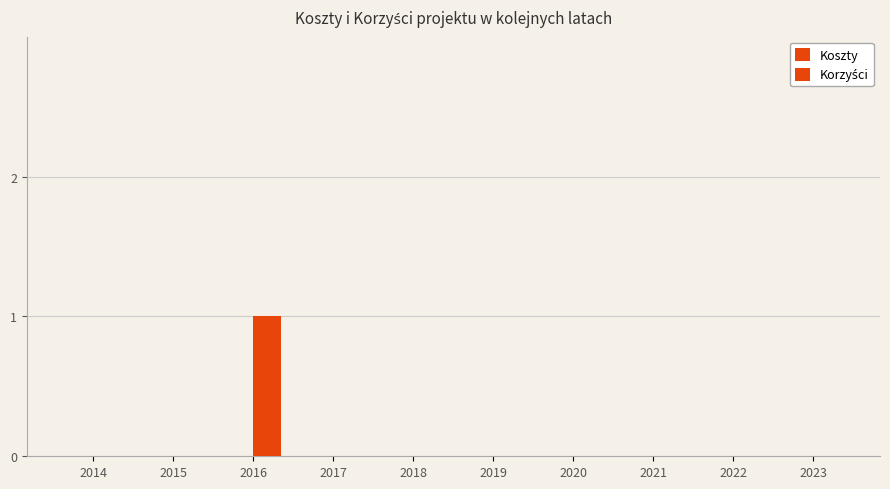

Reading right to left, extract all data points from this chart.

Koszty: 2023=0	2022=0	2021=0	2020=0	2019=0	2018=0	2017=0	2016=0	2015=0	2014=0
Korzyści: 2023=0	2022=0	2021=0	2020=0	2019=0	2018=0	2017=0	2016=1	2015=0	2014=0